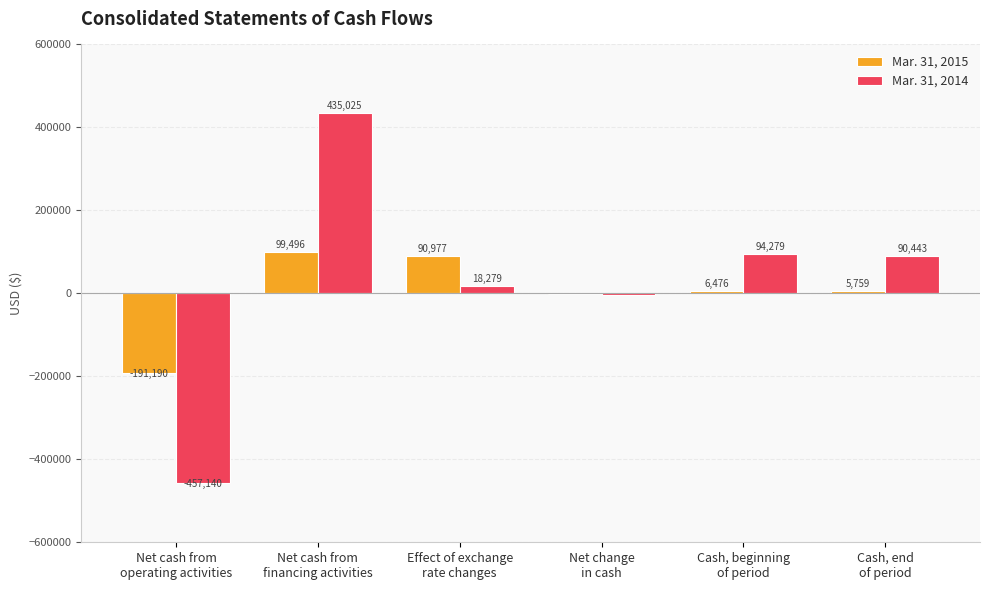

What are all the series names shown in the legend?

Mar. 31, 2015, Mar. 31, 2014